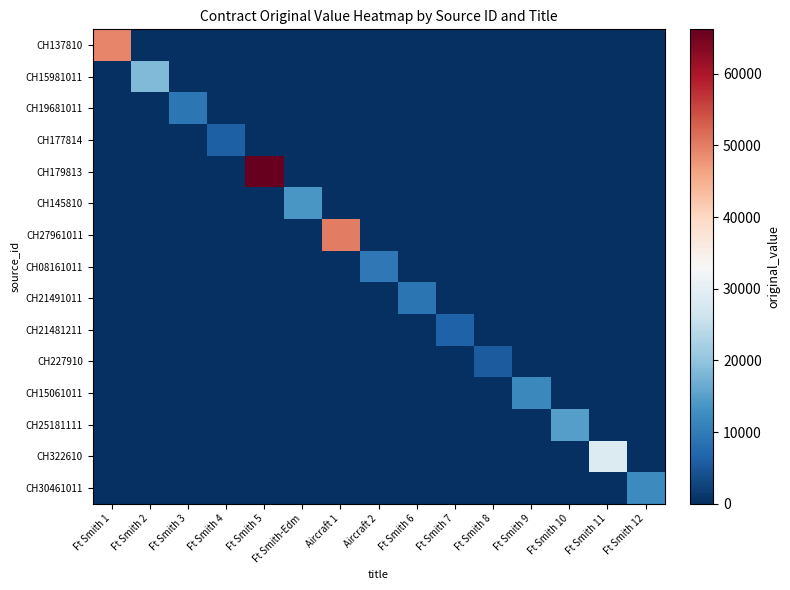

How many data points does each series have?

15